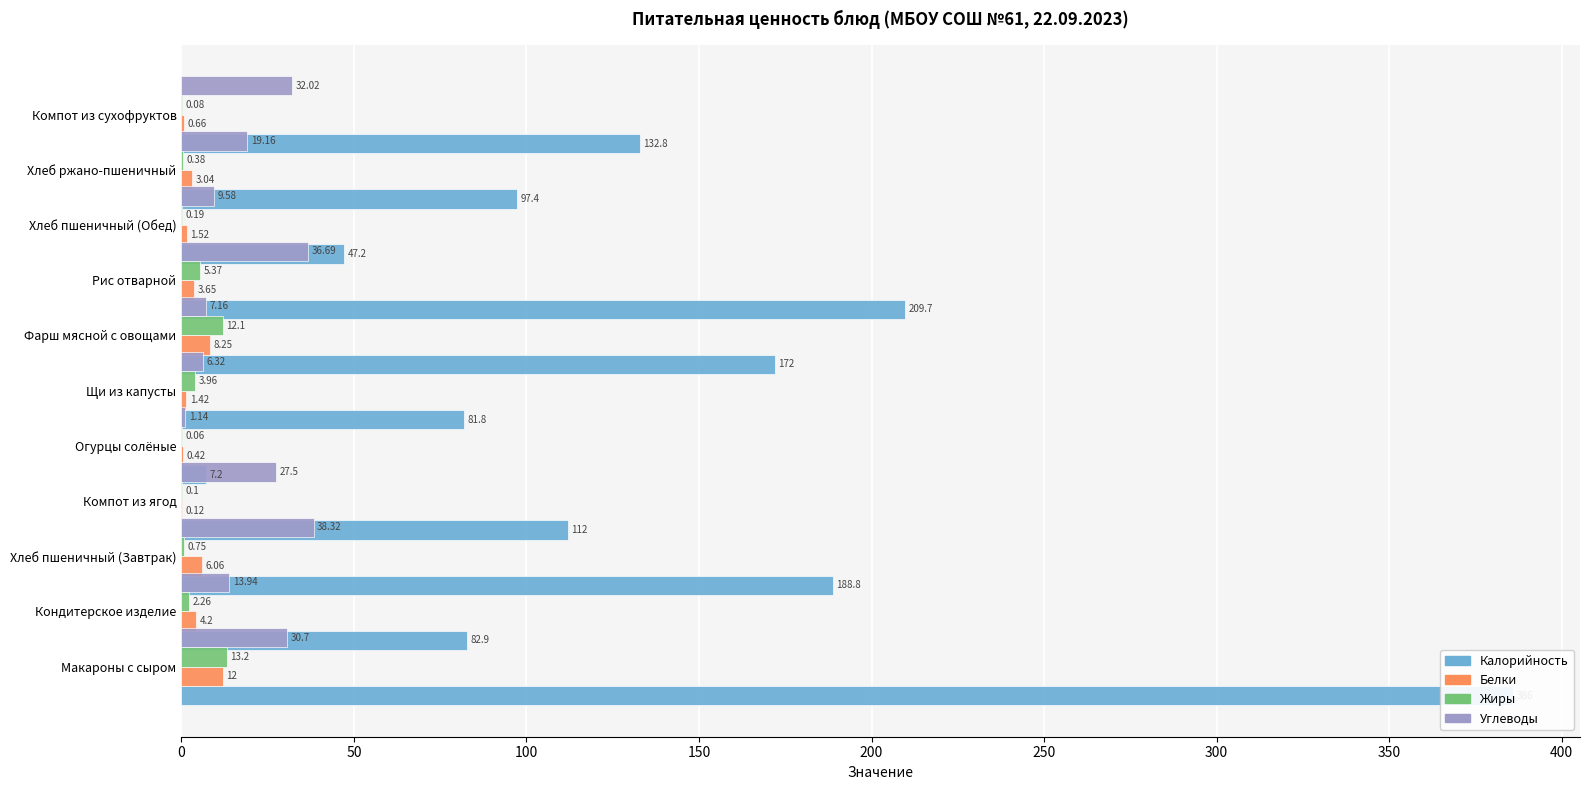

Reading left to right, extract all data points from this chart.

Калорийность: 386.0	82.9	188.8	112.0	7.2	81.8	172.0	209.7	47.2	97.4	132.8
Белки: 12.0	4.2	6.1	0.1	0.4	1.4	8.2	3.6	1.5	3.0	0.7
Жиры: 13.2	2.3	0.8	0.1	0.1	4.0	12.1	5.4	0.2	0.4	0.1
Углеводы: 30.7	13.9	38.3	27.5	1.1	6.3	7.2	36.7	9.6	19.2	32.0